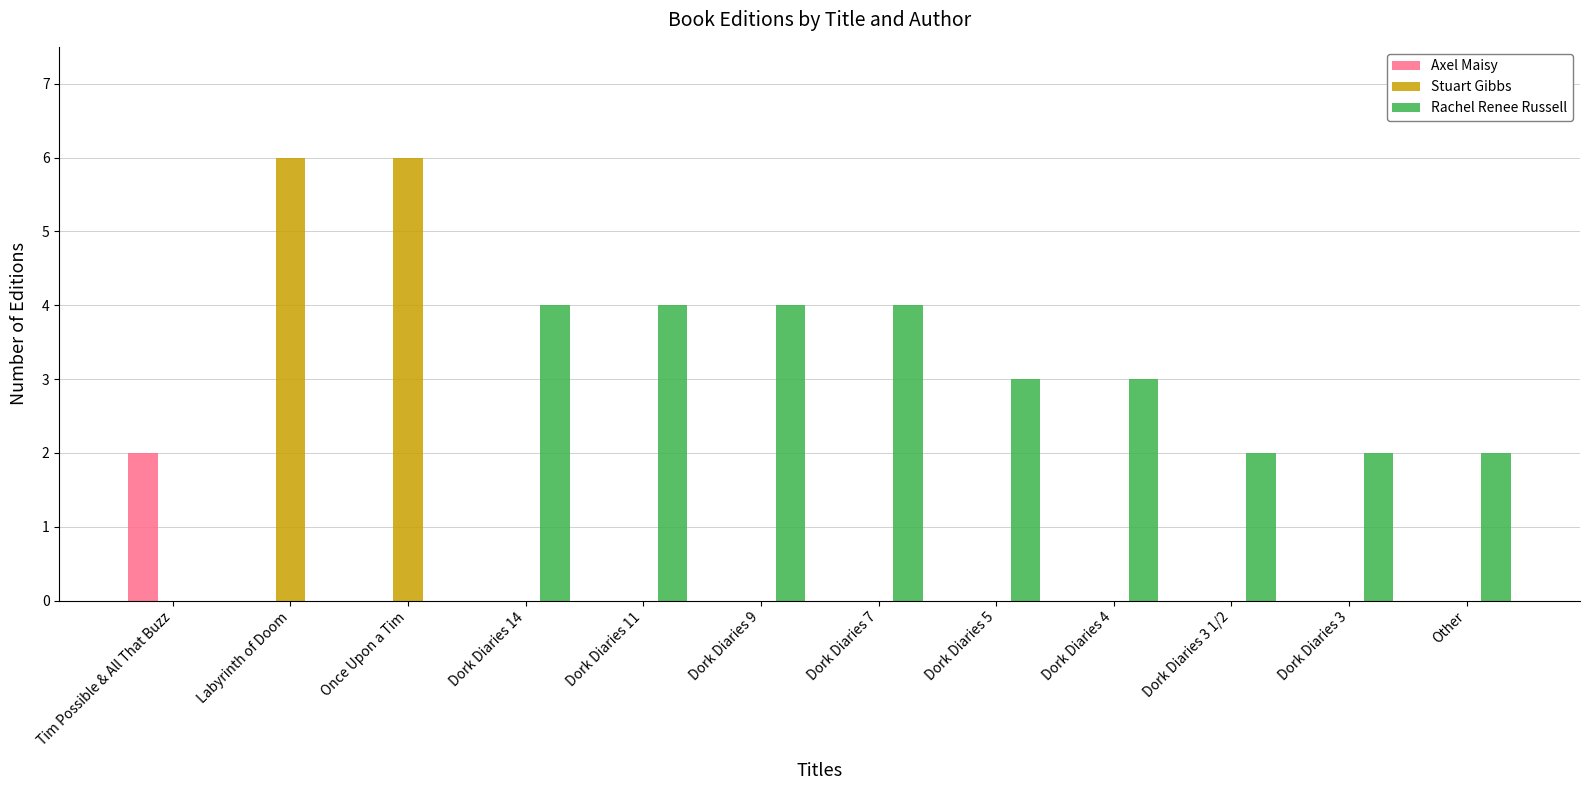

Are the bars grouped side by side (vs. stacked)?

Yes